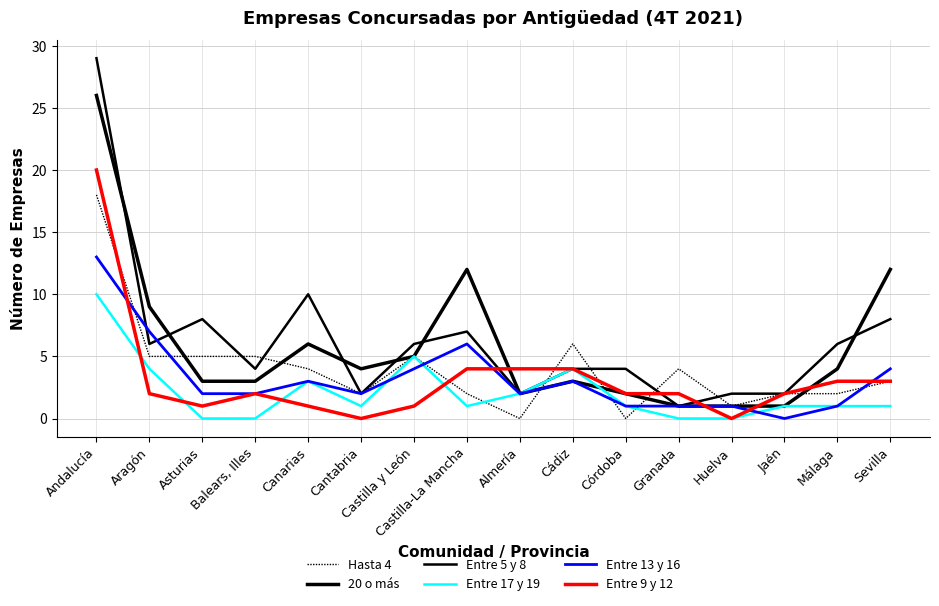

True or false: Entre 17 y 19 and Entre 13 y 16 intersect in this chart.

True